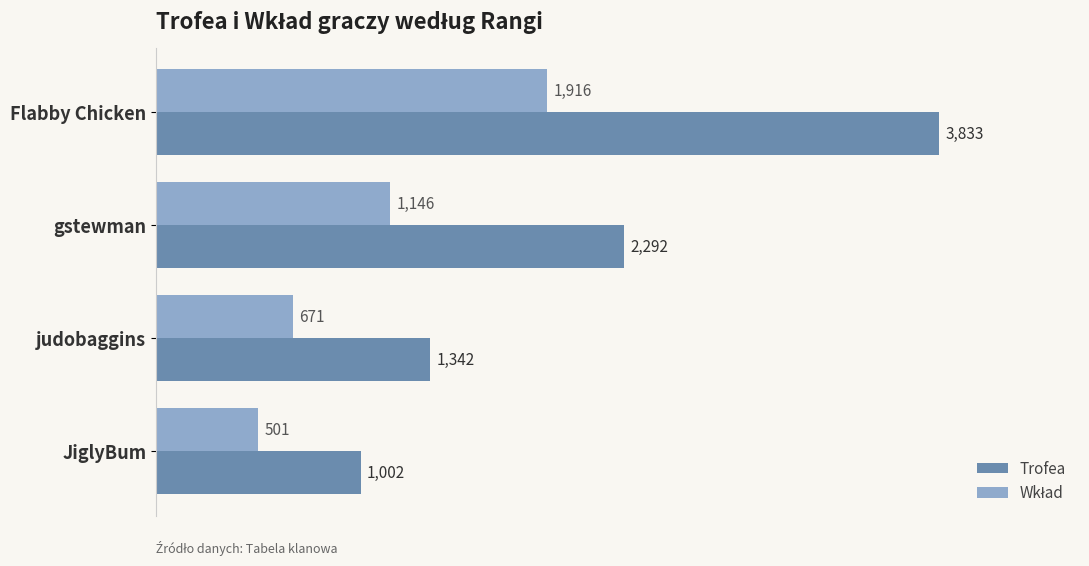

What is the sum of the Trofea values at JiglyBum and Flabby Chicken?

4835